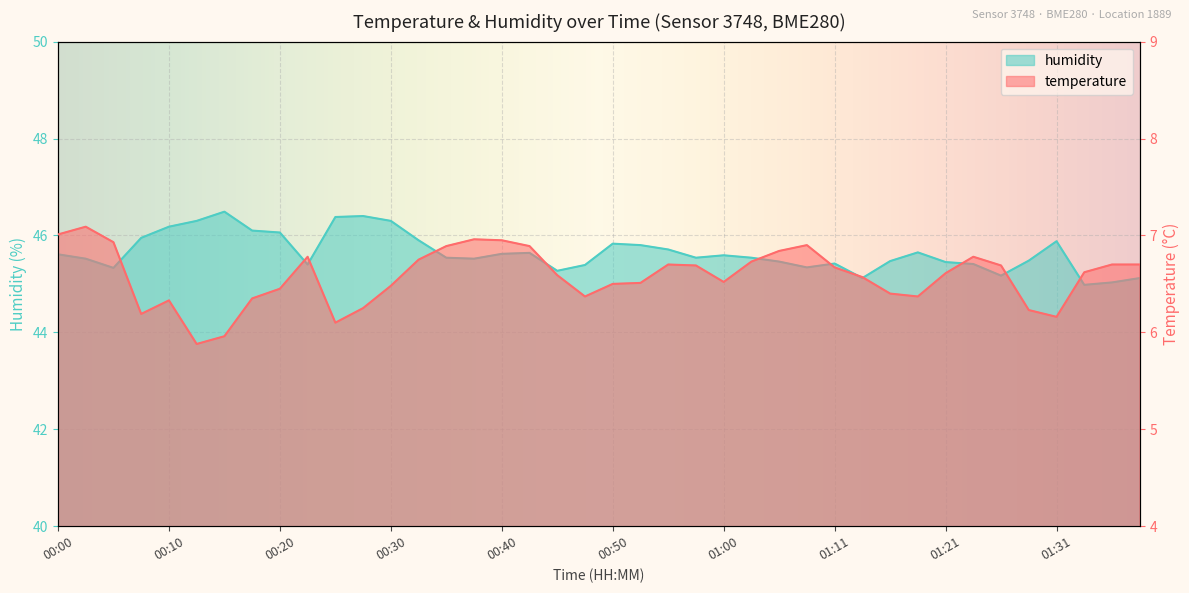

What is the difference between the humidity values at 00:58 and 00:05?

0.2